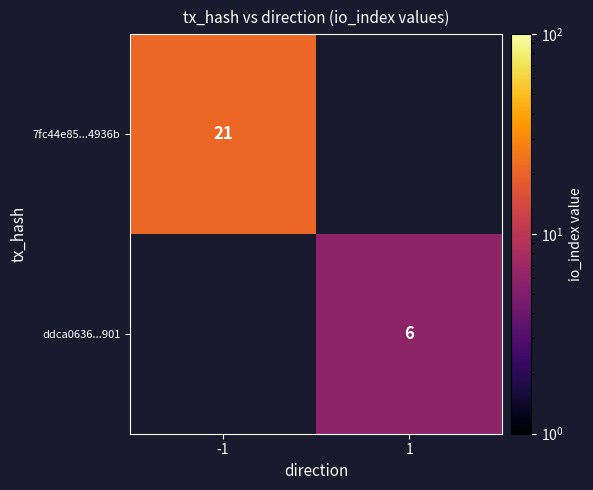

What is the greatest value displayed?

21.0